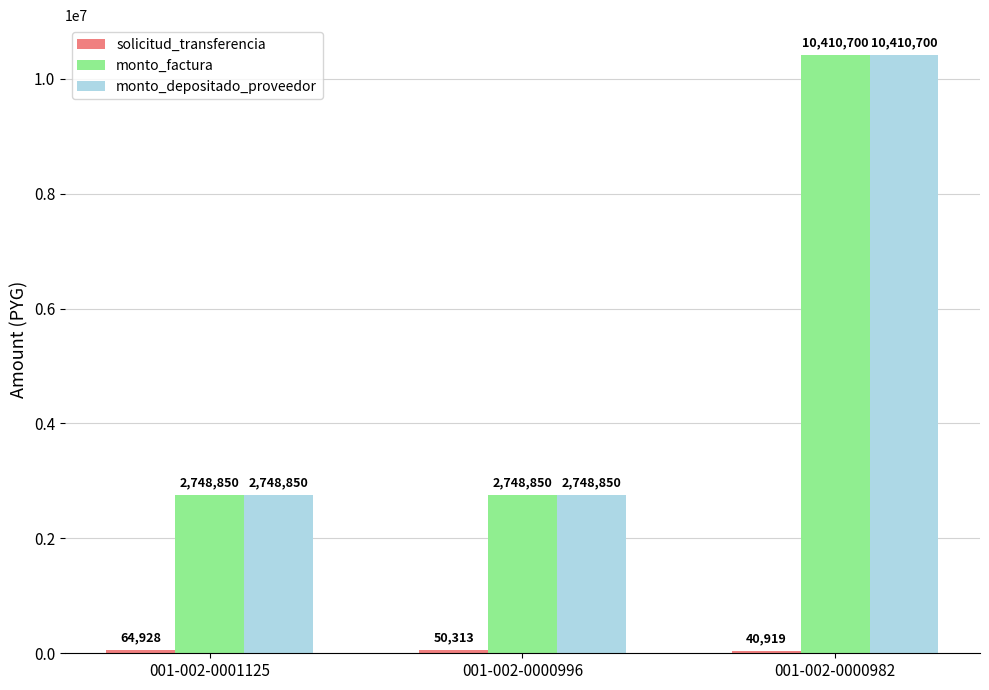

What is the sum of all monto_depositado_proveedor values?

15908400